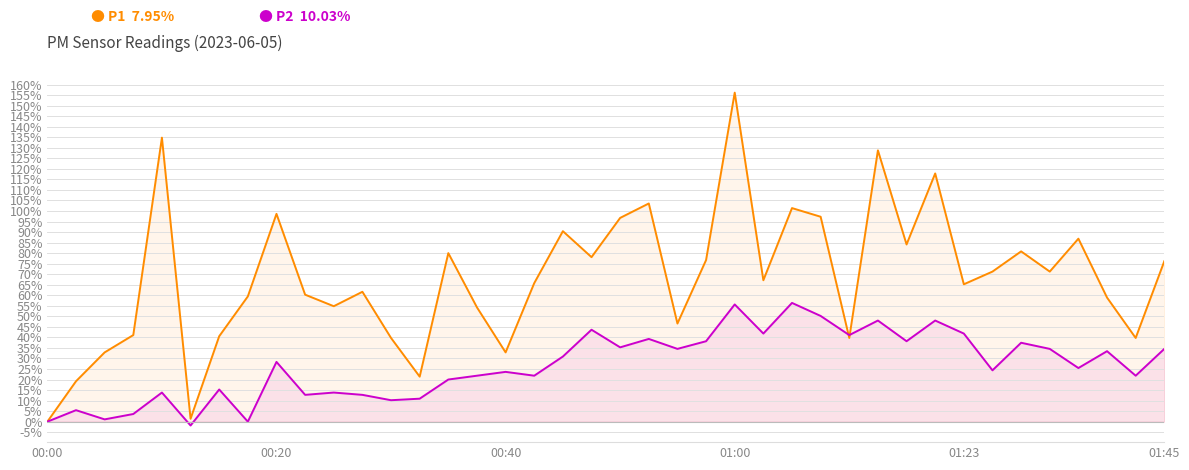

What is the difference between the highest and lowest values at 10?

41.0